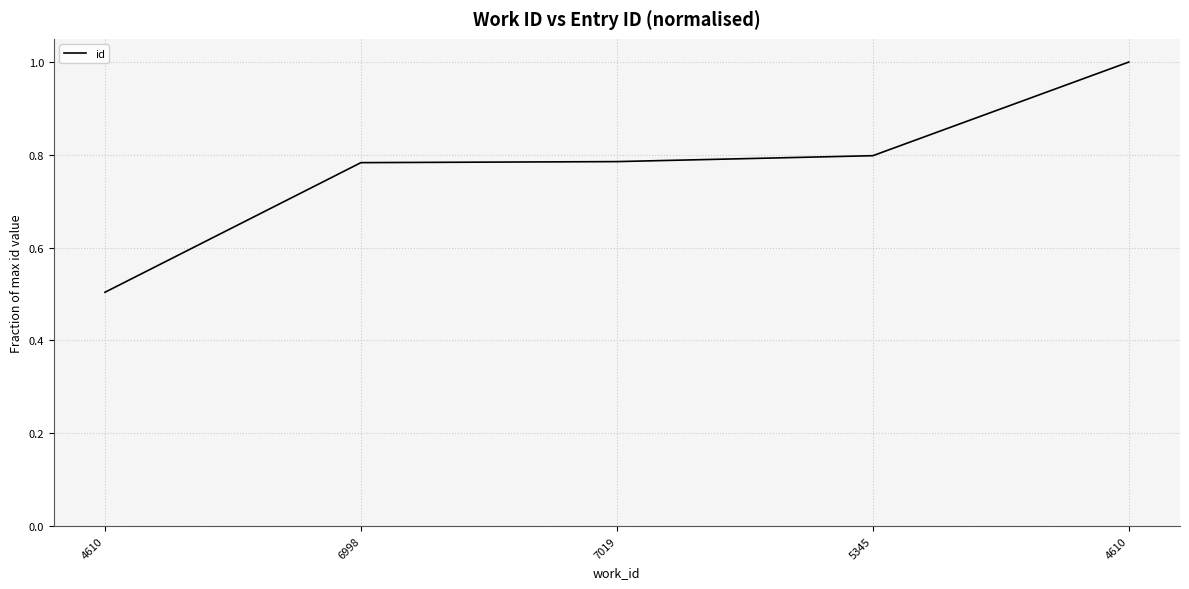

What is the label of the 2nd point from the left?

6998